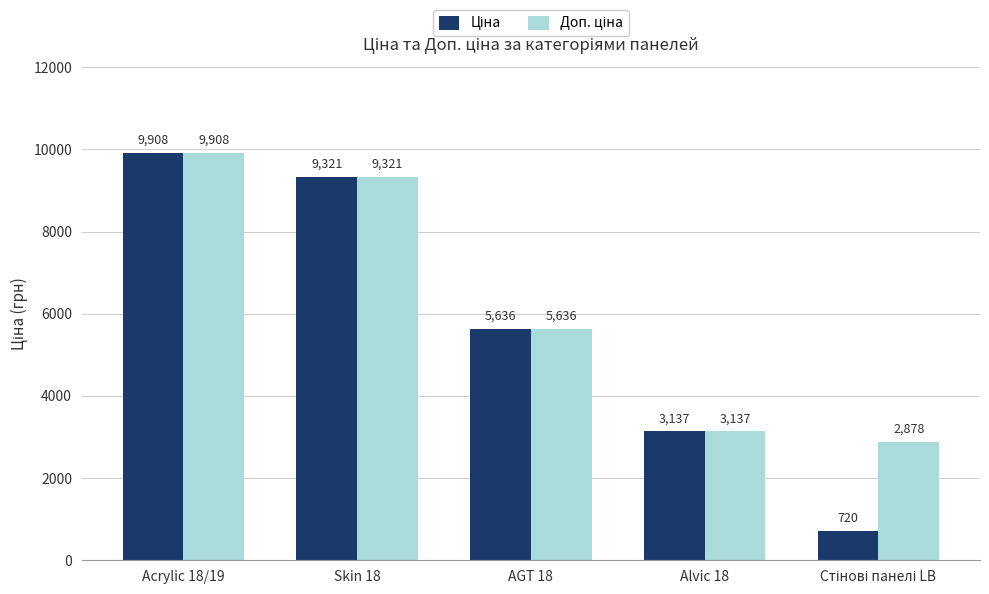

What is the label of the 4th bar from the right?

Skin 18